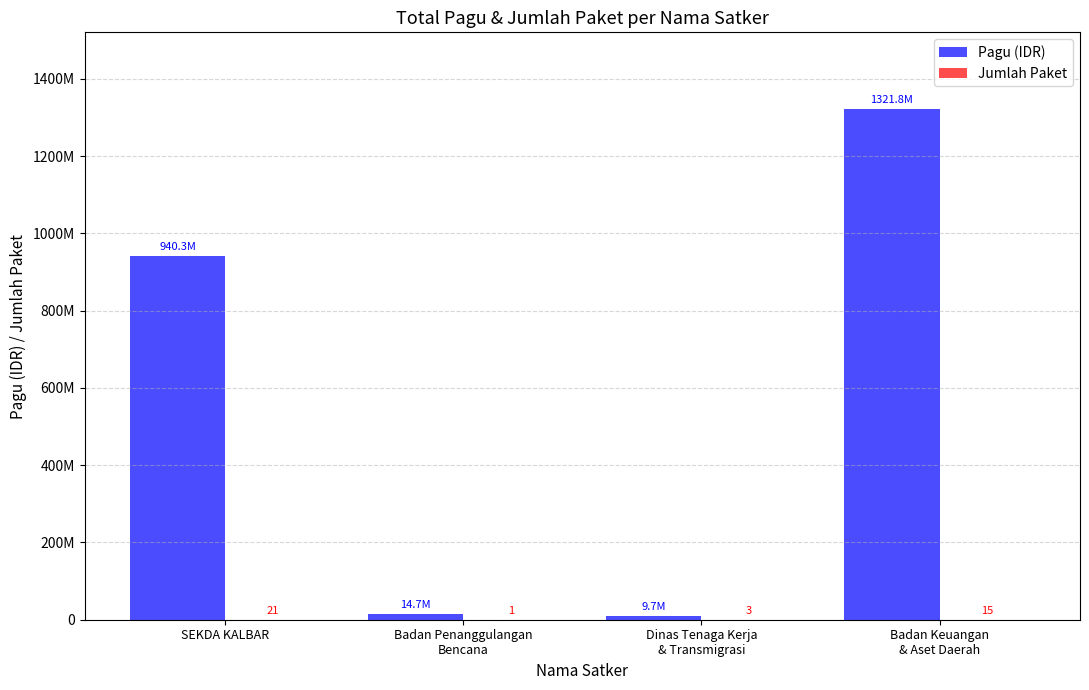

What is the minimum value for Jumlah Paket?

1